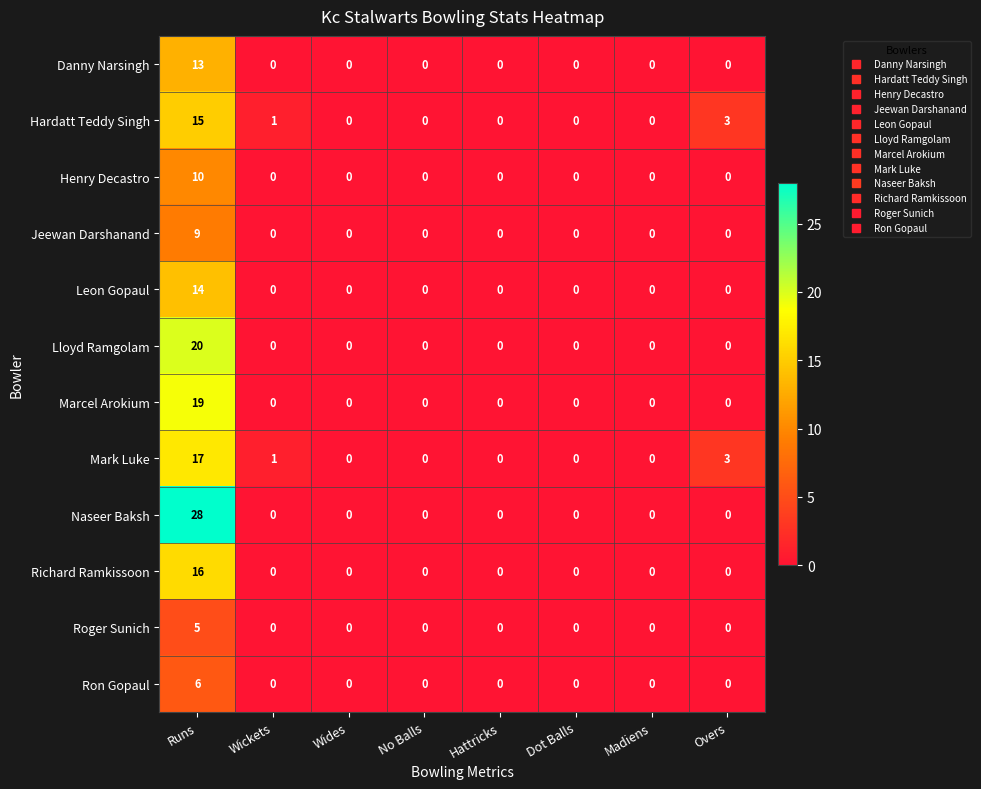

How many categories are shown in the chart?

8